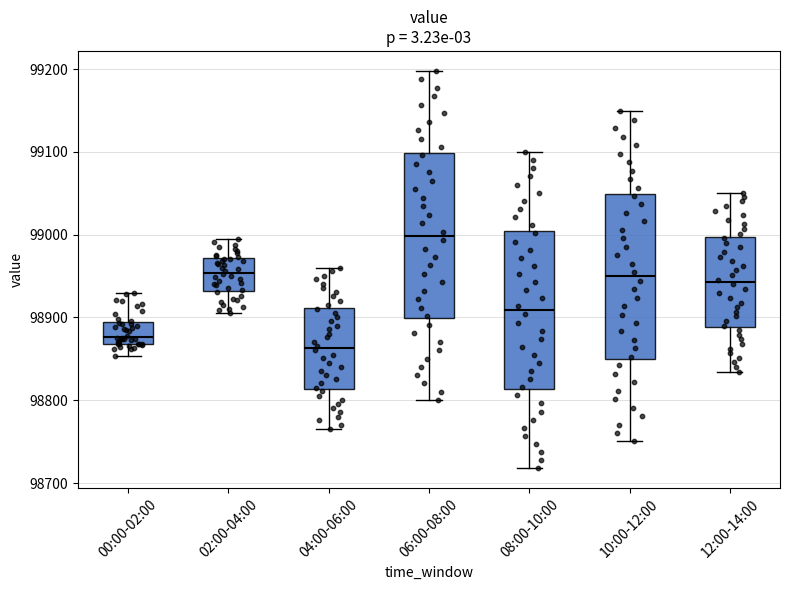

Reading left to right, transcribe this box plot: for each box, give where its median line is, the range the box spans, and where its two whiskers end, as read against the y-axis. The values are not printed on the chart, so give them approximately, as read against the axis.

00:00-02:00: median 98880, box 98870 to 98890, whiskers 98850 to 98930
02:00-04:00: median 98950, box 98930 to 98970, whiskers 98910 to 99000
04:00-06:00: median 98860, box 98810 to 98910, whiskers 98770 to 98960
06:00-08:00: median 99000, box 98900 to 99100, whiskers 98800 to 99200
08:00-10:00: median 98910, box 98810 to 99000, whiskers 98720 to 99100
10:00-12:00: median 98950, box 98850 to 99050, whiskers 98750 to 99150
12:00-14:00: median 98940, box 98890 to 99000, whiskers 98830 to 99050